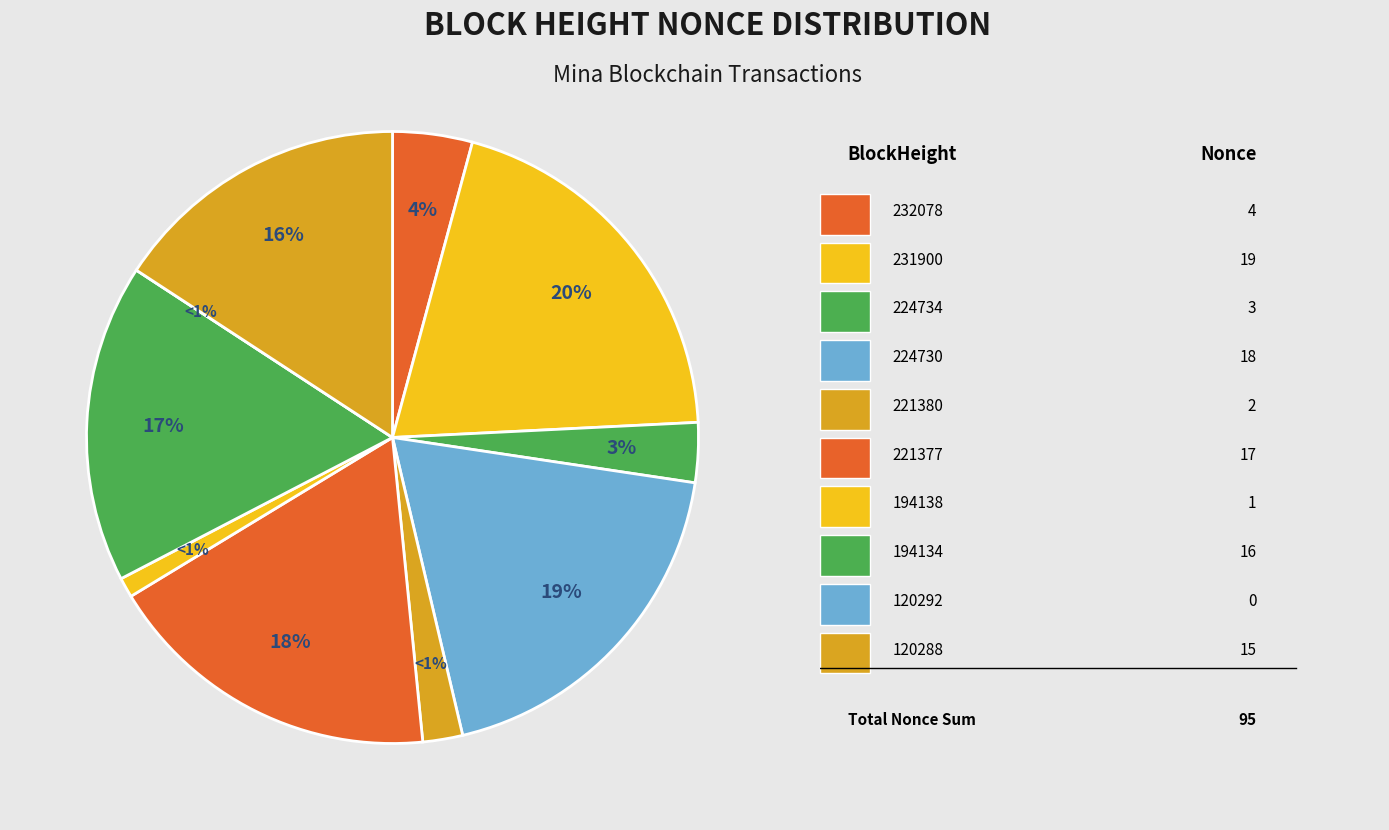

Is 224730 the majority of the pie?

No